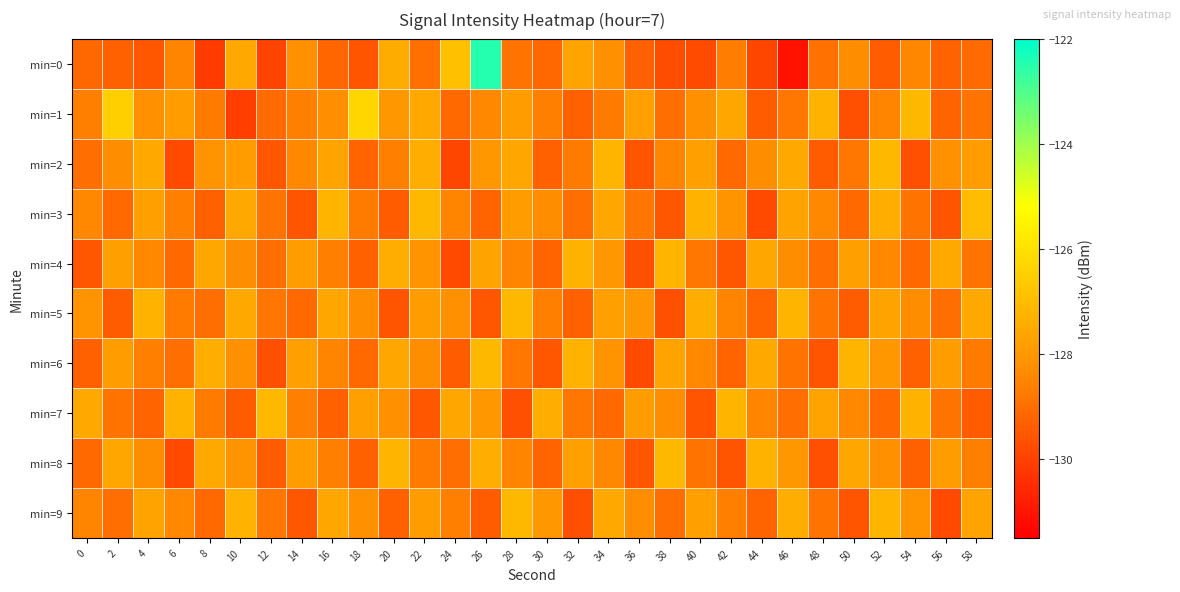

What is the greatest value displayed?

-122.5